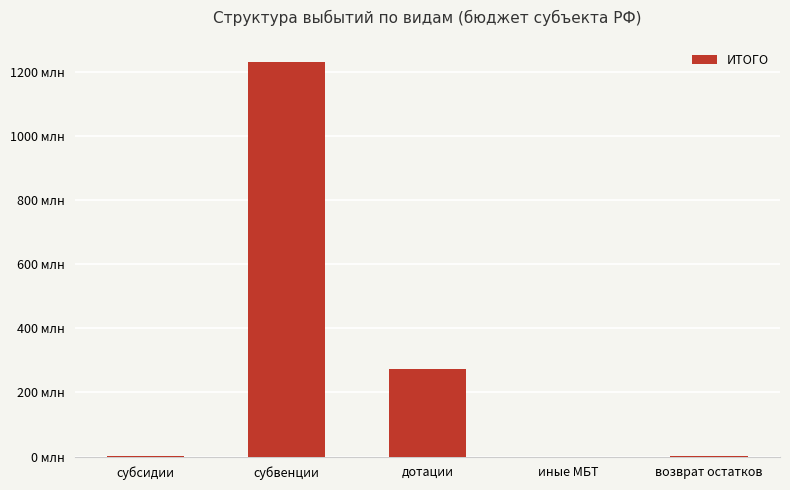

List the labels in order of value, smallest first.

иные МБТ, возврат остатков, субсидии, дотации, субвенции